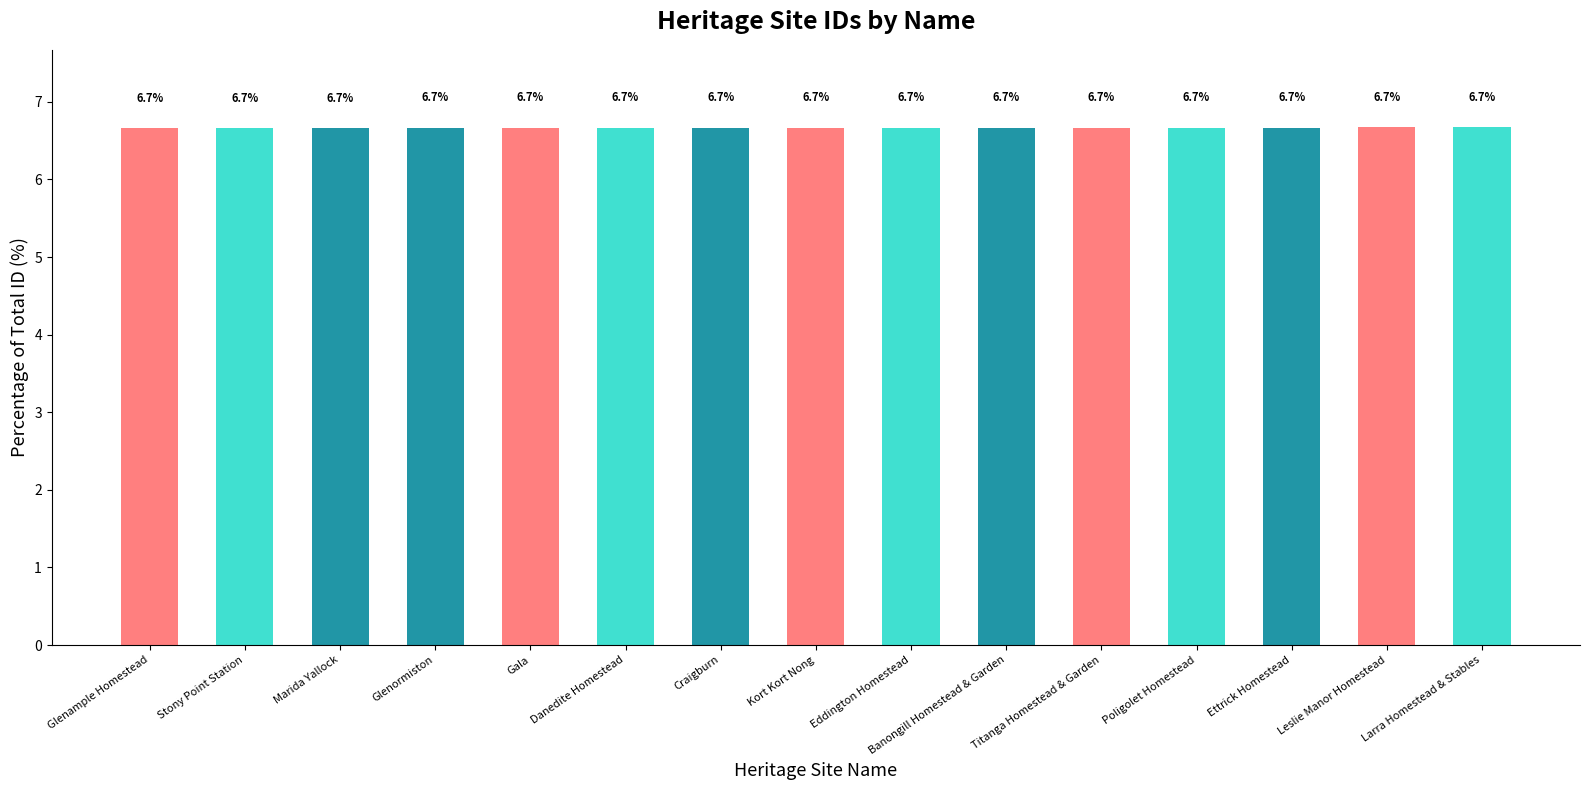

Are the bars horizontal?

No